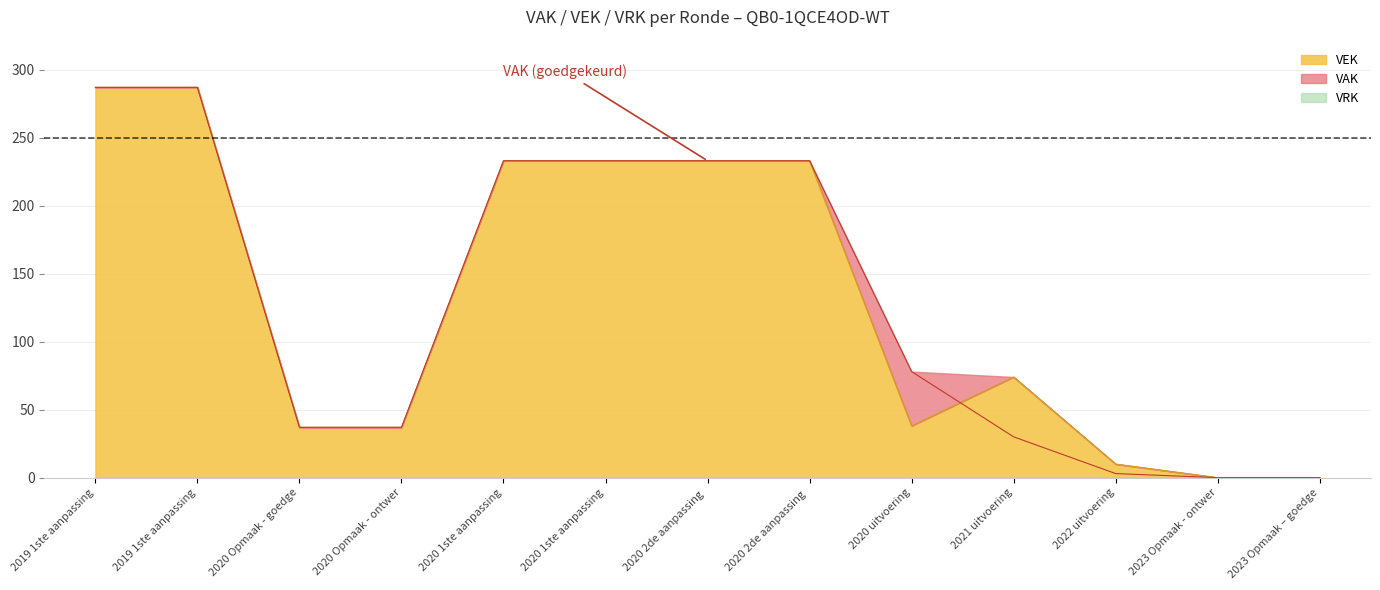

What is the ratio of the value at 2021 uitvoering to the value at 2020 Opmaak - goedge?

2.0